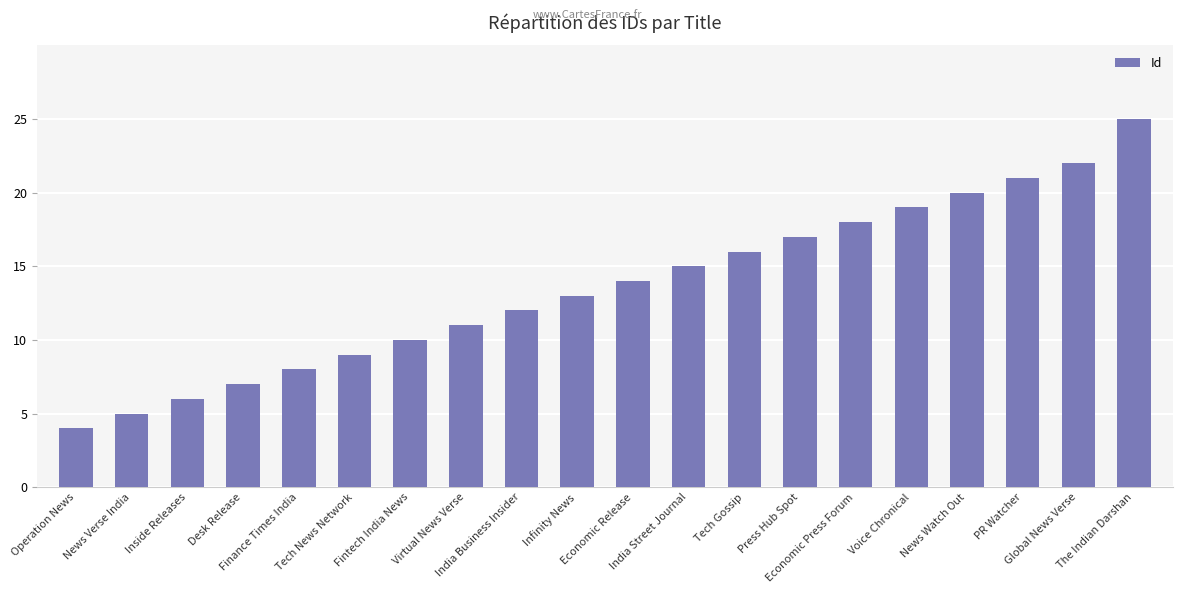

Is it true that the value at The Indian Darshan is 40?

False